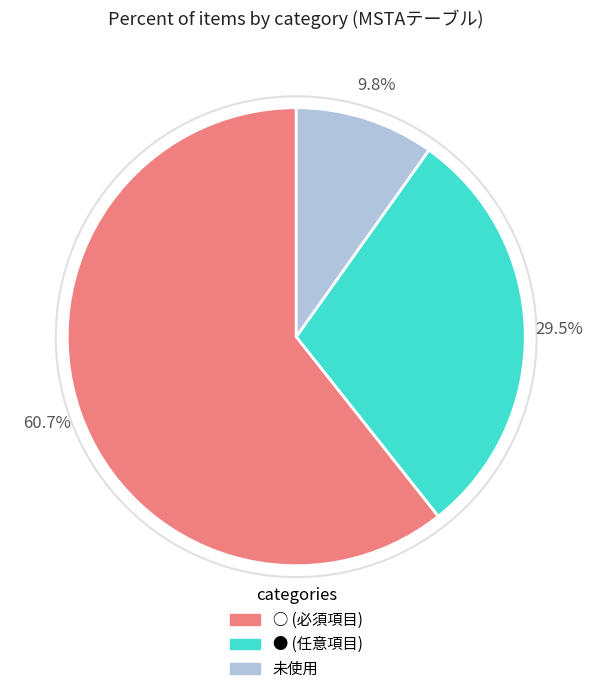

Which has a higher value, ● or ○?

○